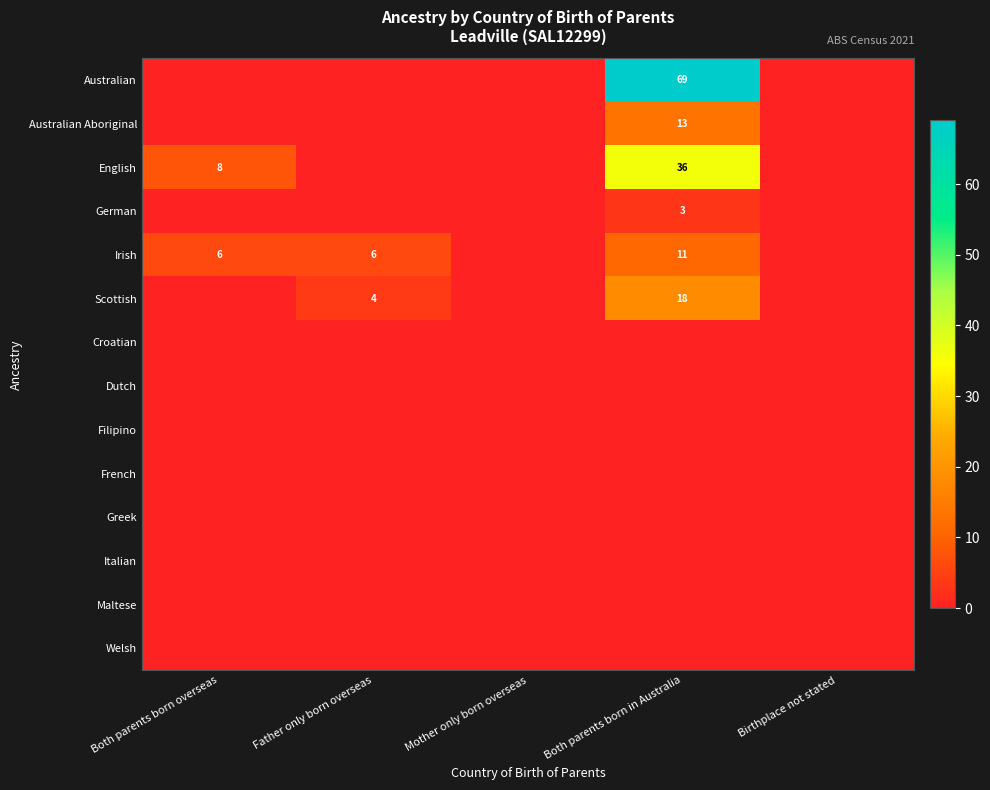

What is the maximum value shown in the chart?

69